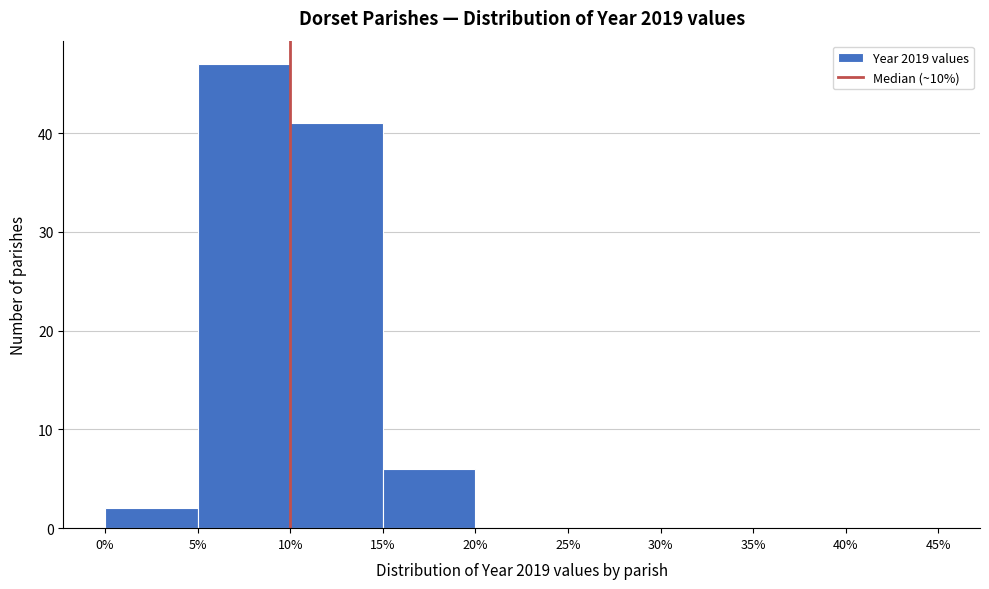

What is the height of the bar covering 5% to 10% on the x-axis? The values are not printed on the chart, so give them approximately, as read against the axis.

47